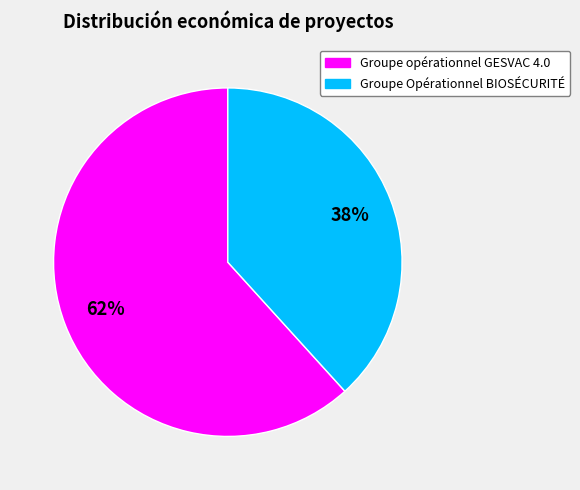

Rank the categories by value from highest to lowest.

Groupe opérationnel GESVAC 4.0, Groupe Opérationnel BIOSÉCURITÉ